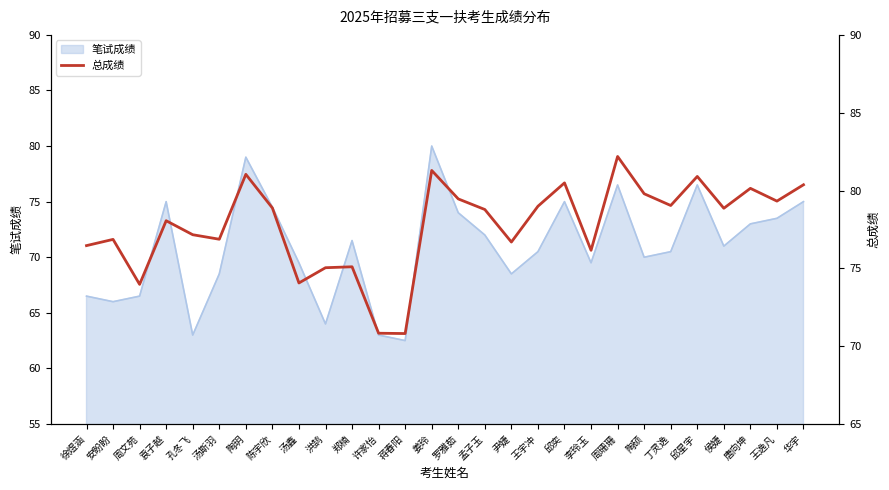

Which label corresponds to the smallest value in the chart?

蒋春阳